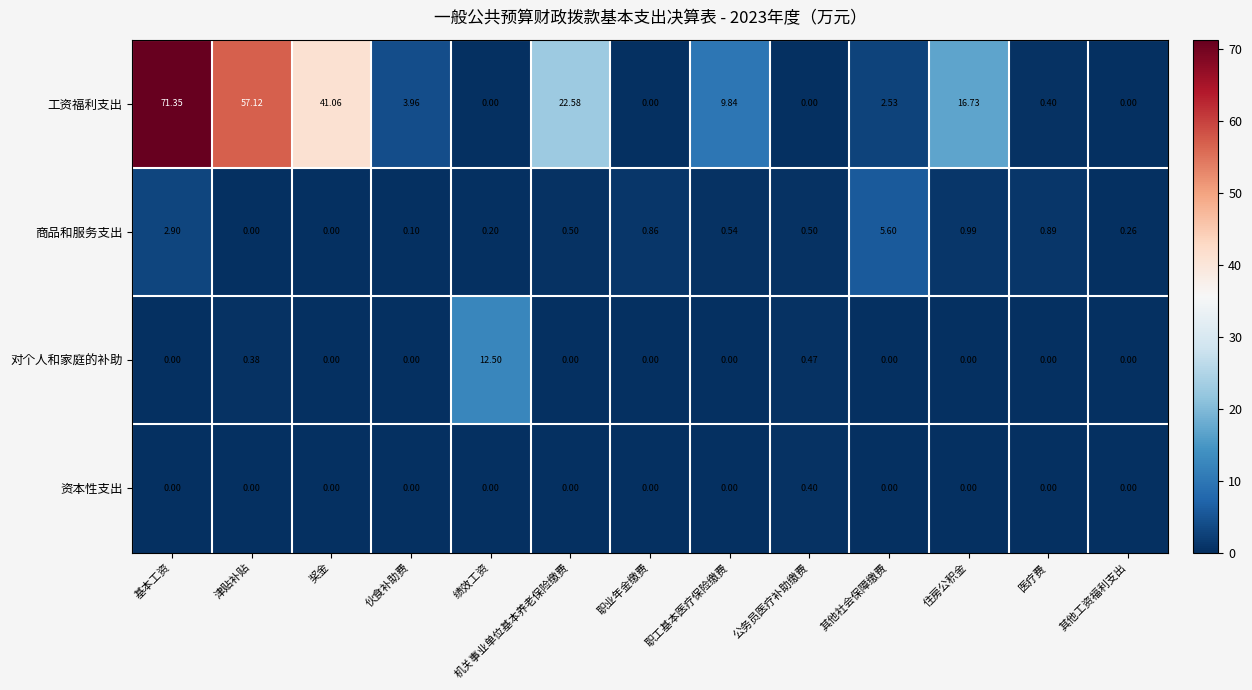

Is the value of 对个人和家庭的补助 at 职业年金缴费 greater than the value of 商品和服务支出 at 绩效工资?

No